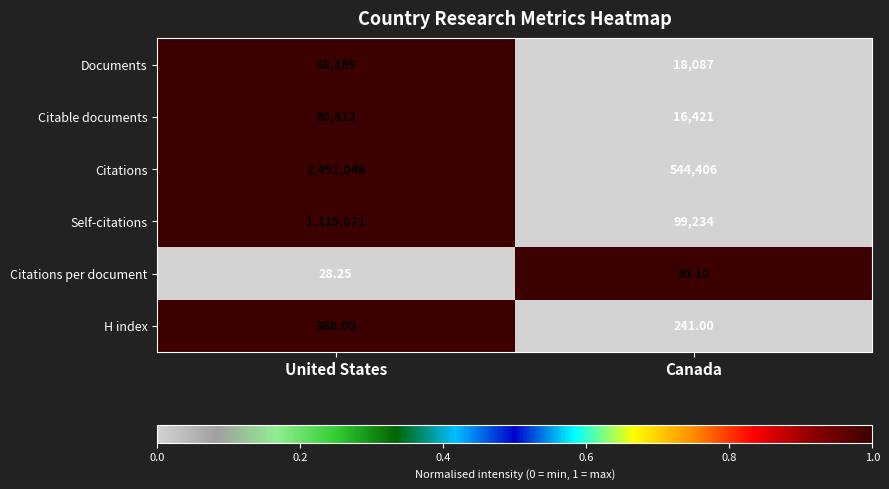

Which series has the largest total across all categories?

Citations